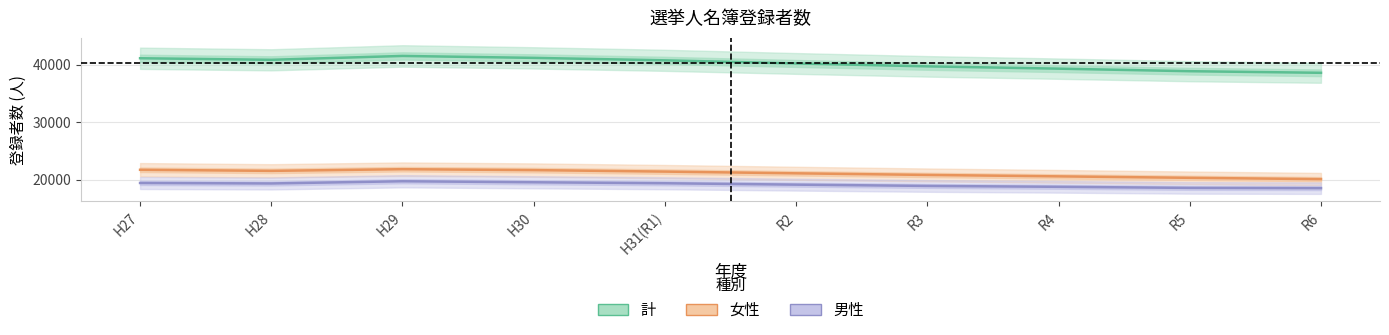

True or false: 計 and 女性 cross at least once.

False